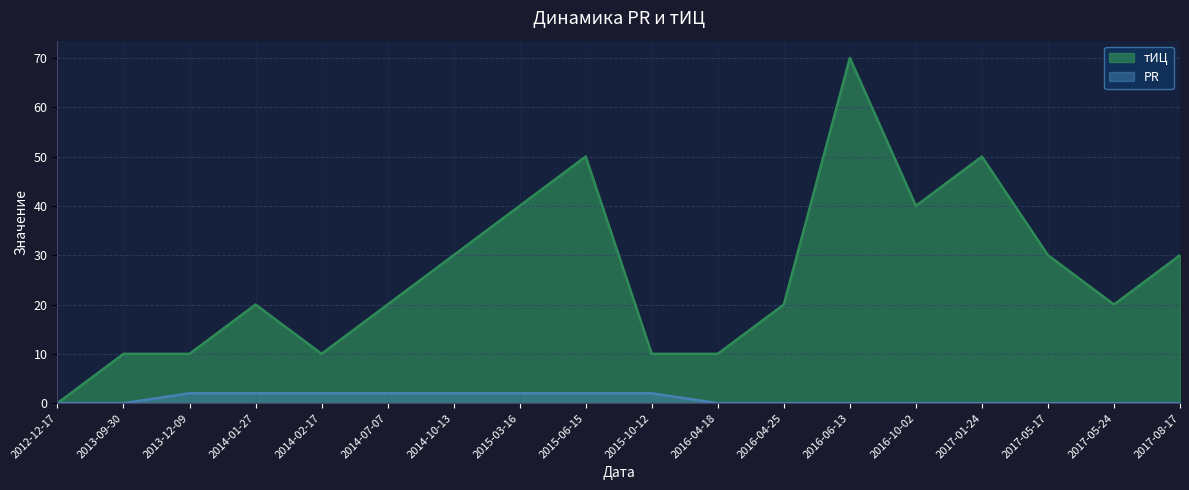

What is the label of the 7th point from the right?

2016-04-25